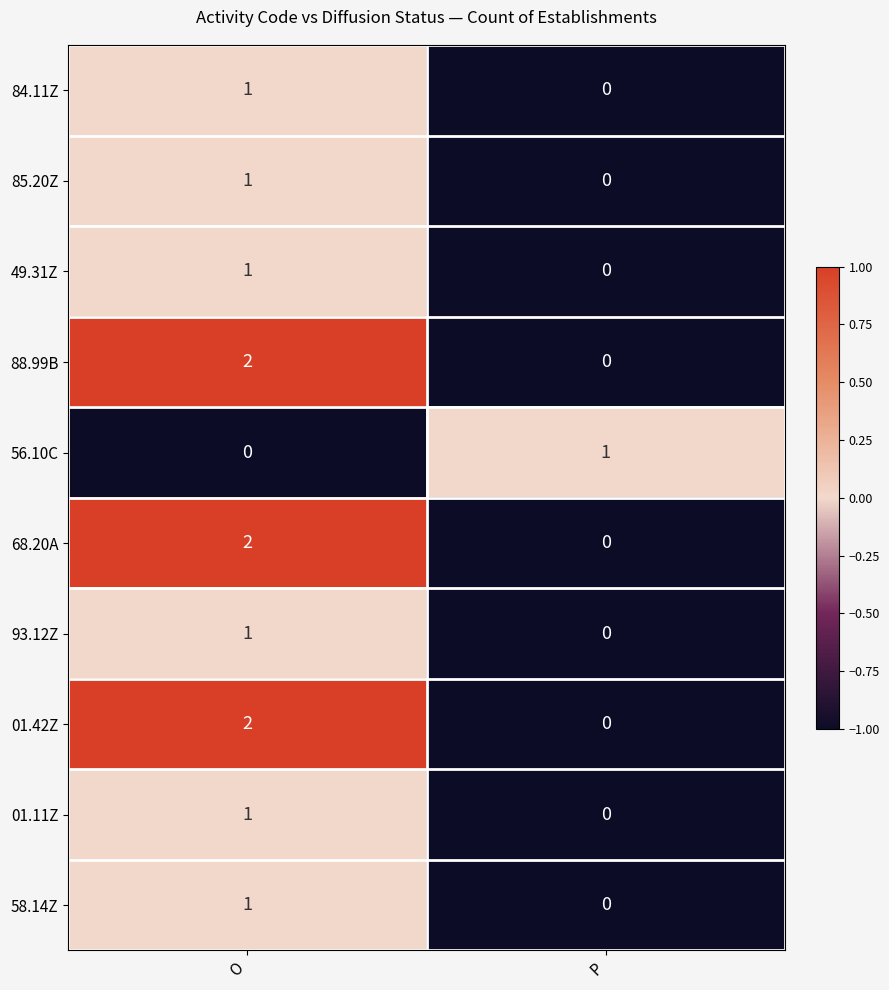

List the labels in order of 01.42Z value, largest first.

O, P